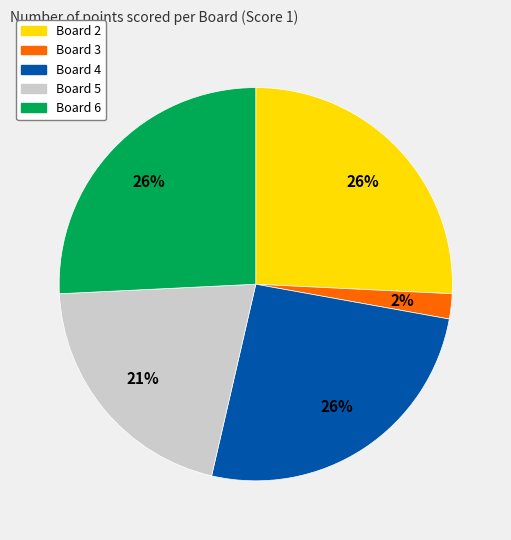

Which has a higher value, Board 5 or Board 3?

Board 5